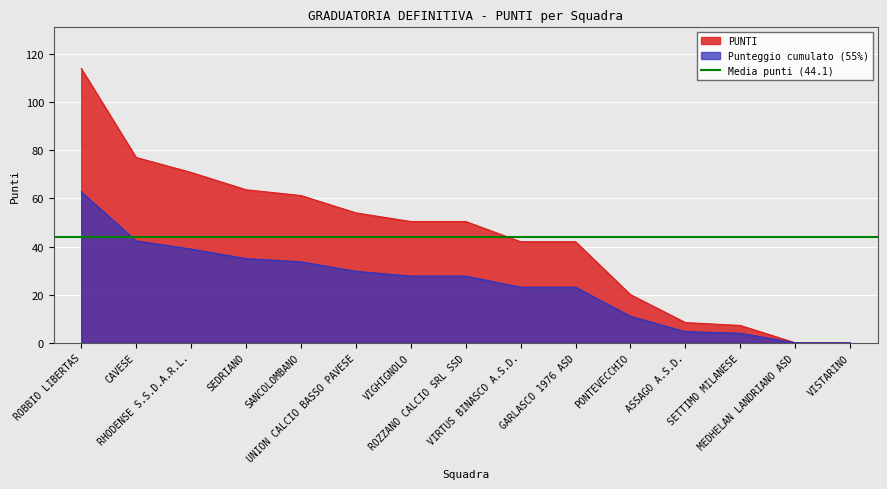

Rank the categories by value from lowest to highest.

MEDHELAN LANDRIANO ASD, VISTARINO, SETTIMO MILANESE, ASSAGO A.S.D., PONTEVECCHIO, VIRTUS BINASCO A.S.D., GARLASCO 1976 ASD, VIGHIGNOLO, ROZZANO CALCIO SRL SSD, UNION CALCIO BASSO PAVESE, SANCOLOMBANO, SEDRIANO, RHODENSE S.S.D.A.R.L., CAVESE, ROBBIO LIBERTAS